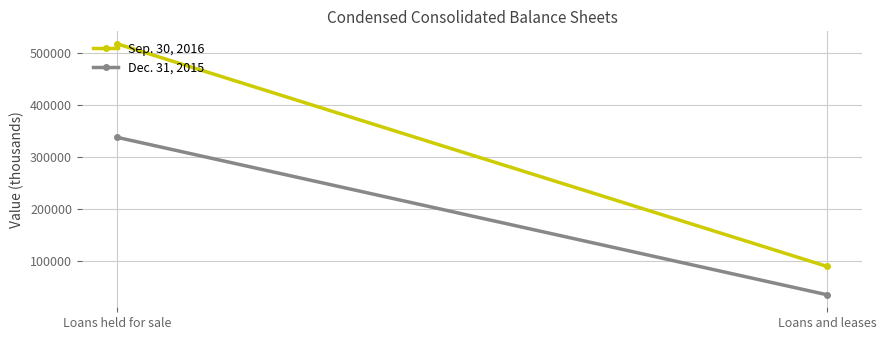

How many values in the Sep. 30, 2016 series are below 517591?

1